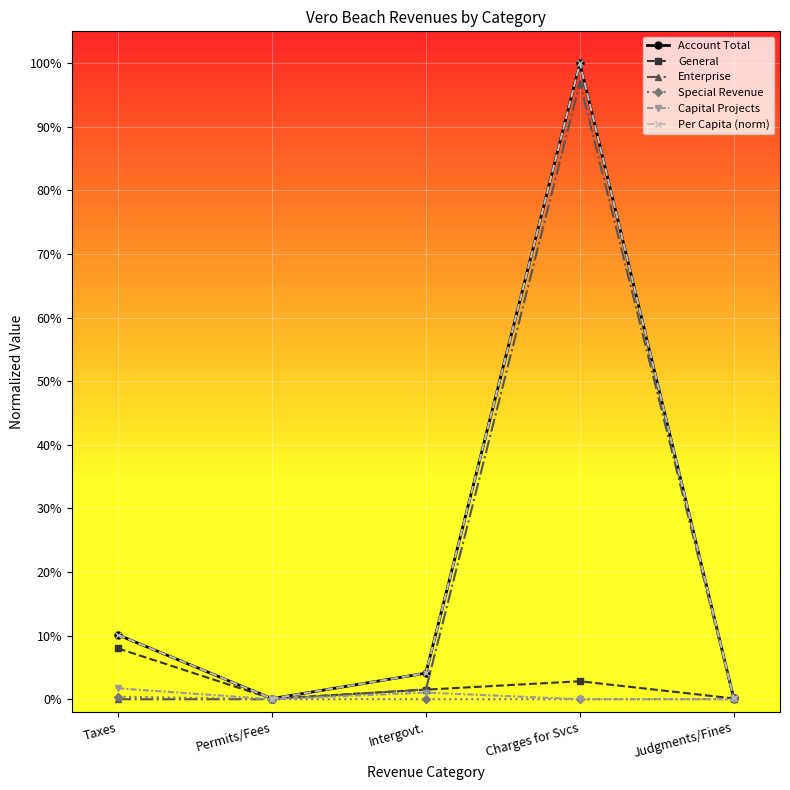

Is this an area chart (filled region under the line)?

No